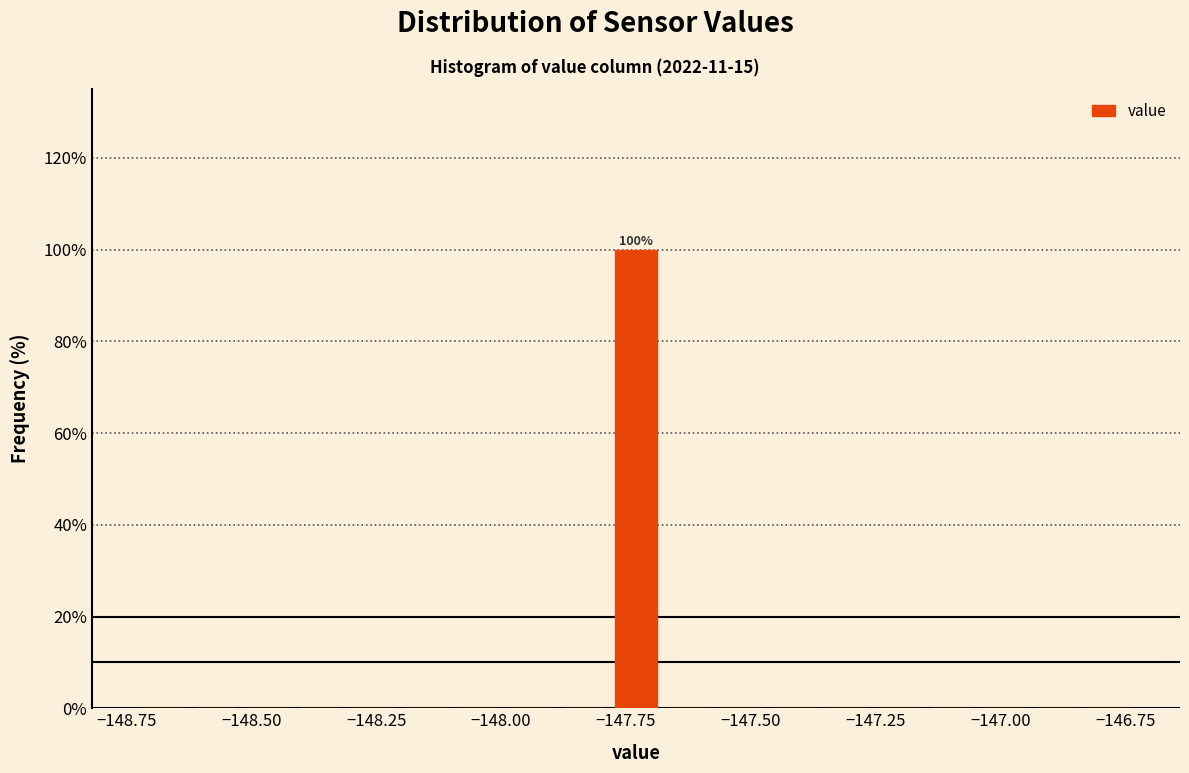

Read against the x-axis, roughly where is the centre of the tallest bar?

-147.75